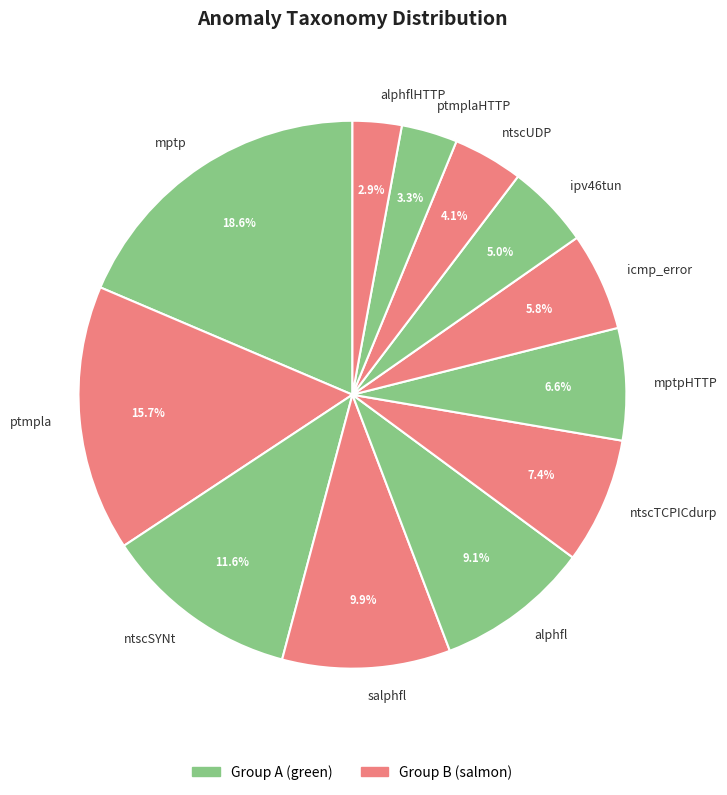

Is it true that ntscTCPICdurp is 7% of the pie?

True